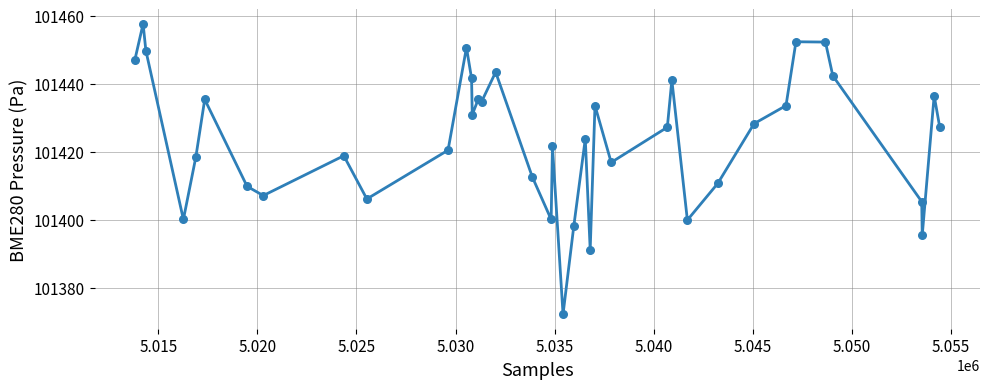

What is the greatest value displayed?

101457.6